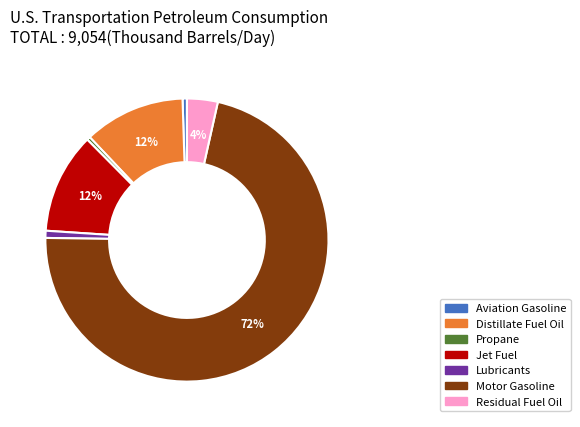

Which slice is the largest?

Motor Gasoline